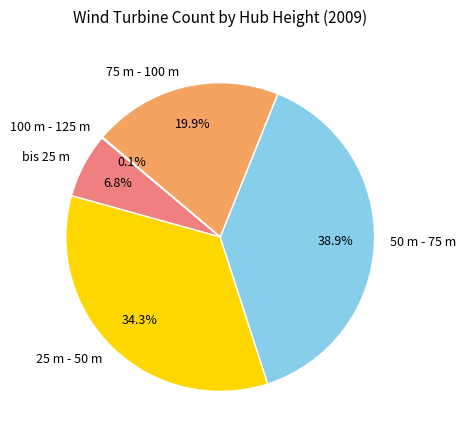

Between 75 m - 100 m and 50 m - 75 m, which is larger?

50 m - 75 m